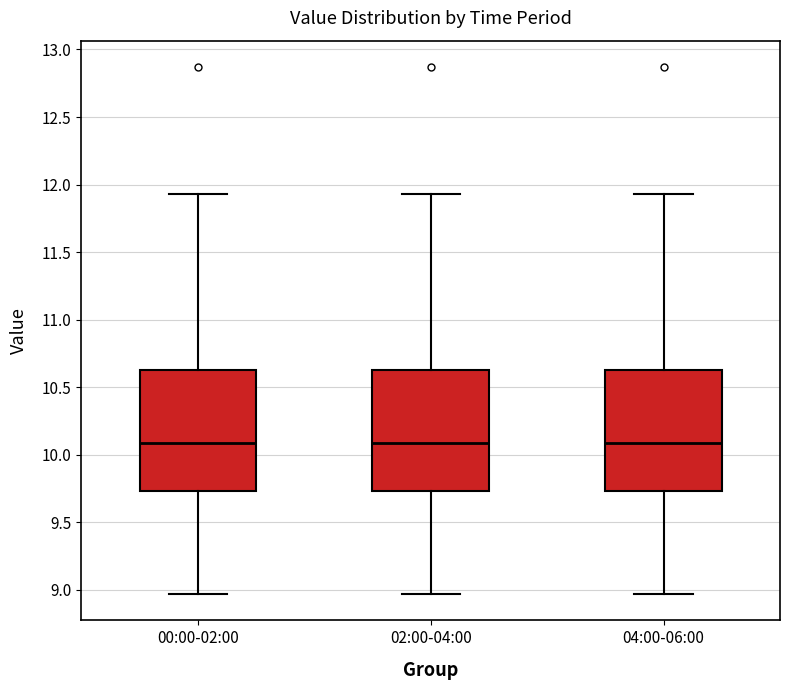

Where does the upper whisker of the box for 00:00-02:00 end on the y-axis? The values are not printed on the chart, so give them approximately, as read against the axis.

11.95